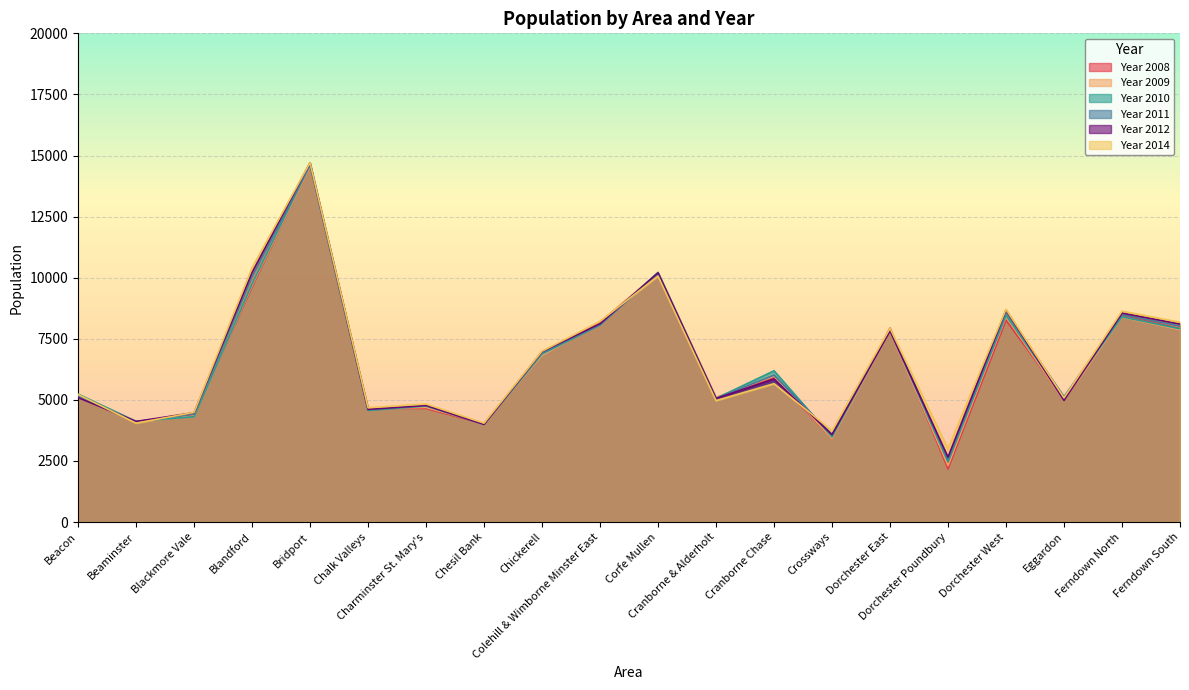

Is it true that Year 2008 equals 4015 at Chesil Bank?

True